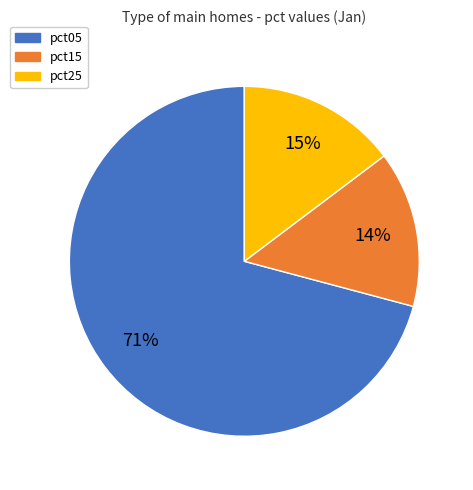

Is there a majority slice in this chart?

Yes